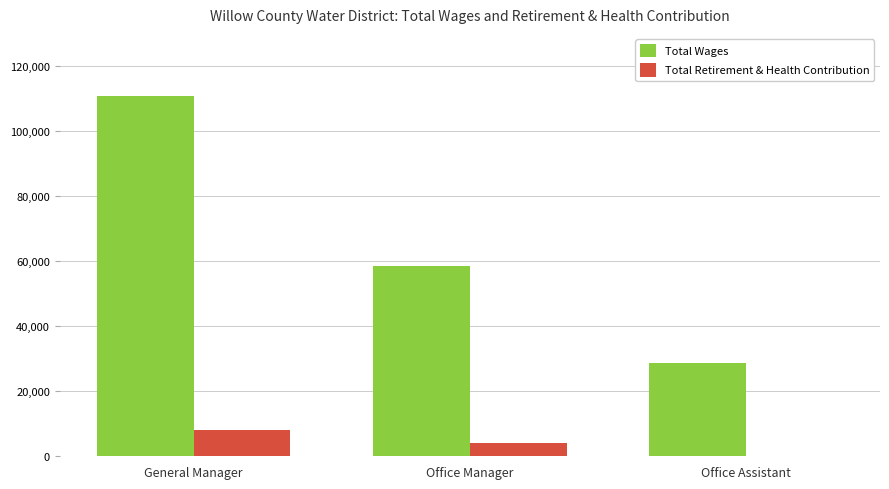

How many data points does each series have?

3